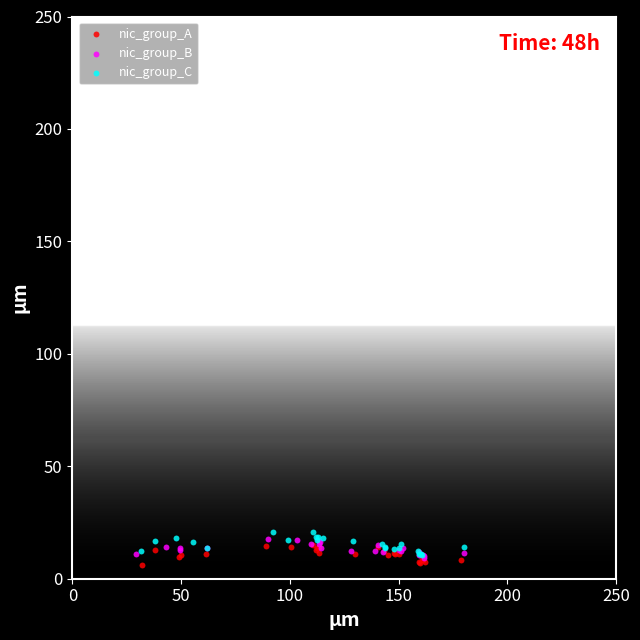

Which series contains the lowest Y value?

nic_group_A